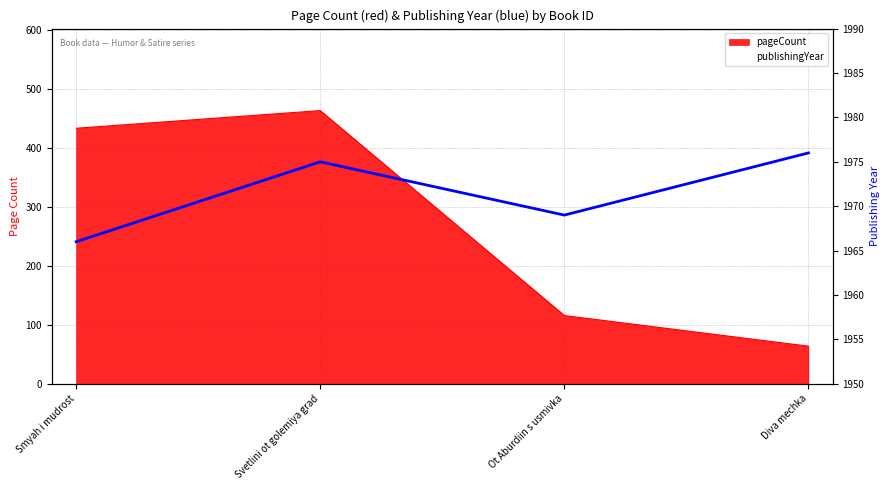

List the labels in order of value, smallest first.

Smyah i mudrost, Ot Aburdiin s usmivka, Svetlini ot golemiya grad, Diva mechka